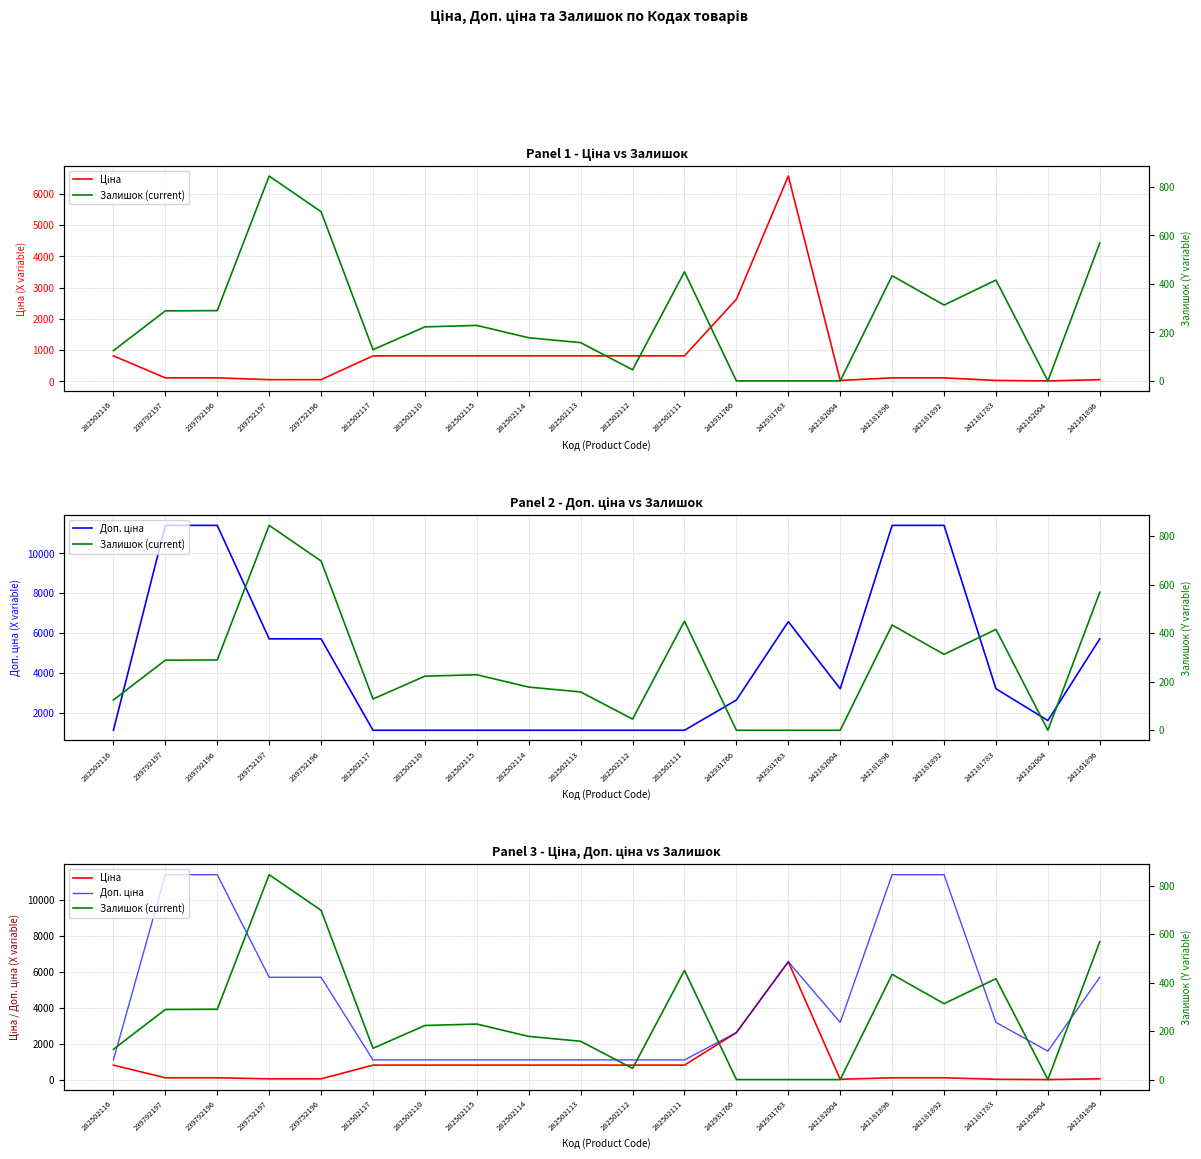

After their last crossing, which series has the higher values: Ціна or Залишок (current)?

Залишок (current)